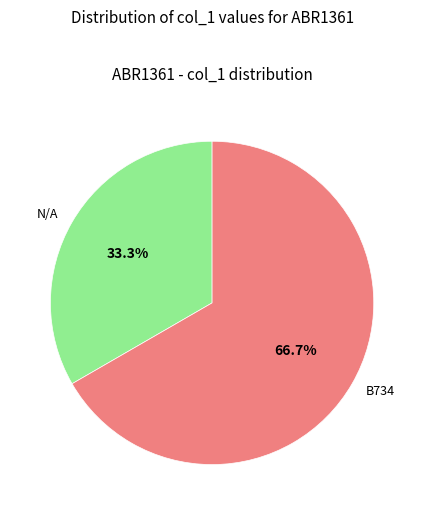

Is there a majority slice in this chart?

Yes